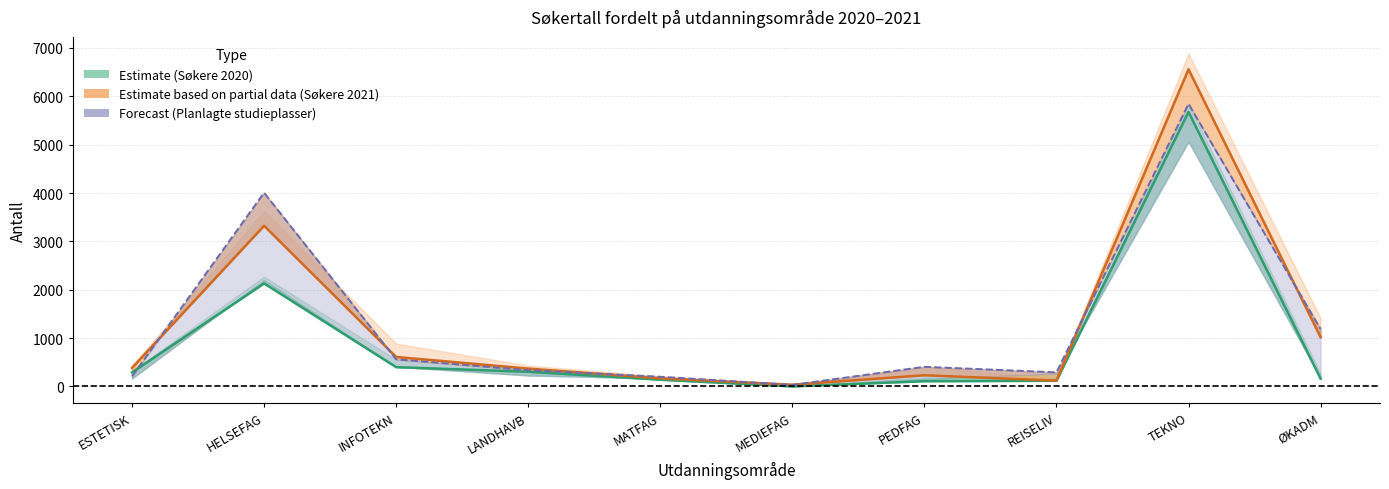

At LANDHAVB, list the series in order from largest to smallest.

Søkere førstevalg 2021, Planlagte studieplasser 2021, Søkere førstevalg 2020